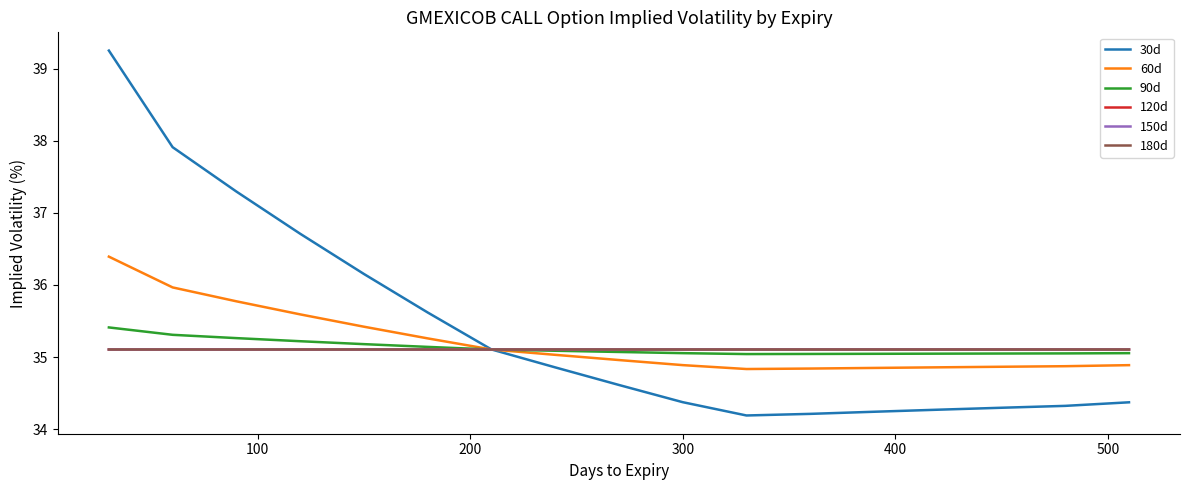

Which series has the largest range (max minus min)?

30d